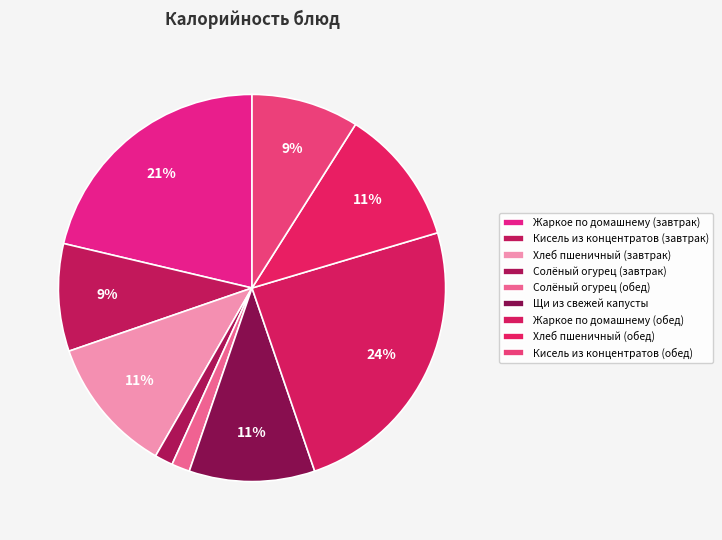

Is it true that Жаркое по домашнему (обед) is 36% of the pie?

False